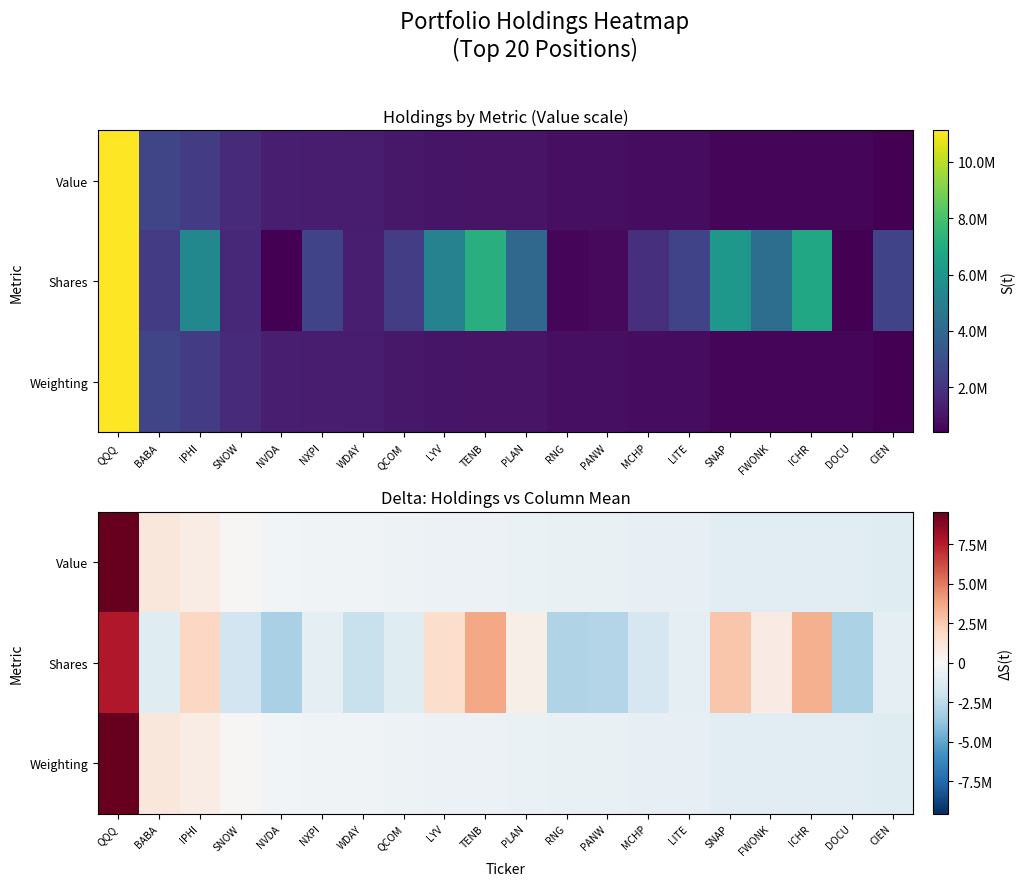

Which series has the widest spread of values?

Value